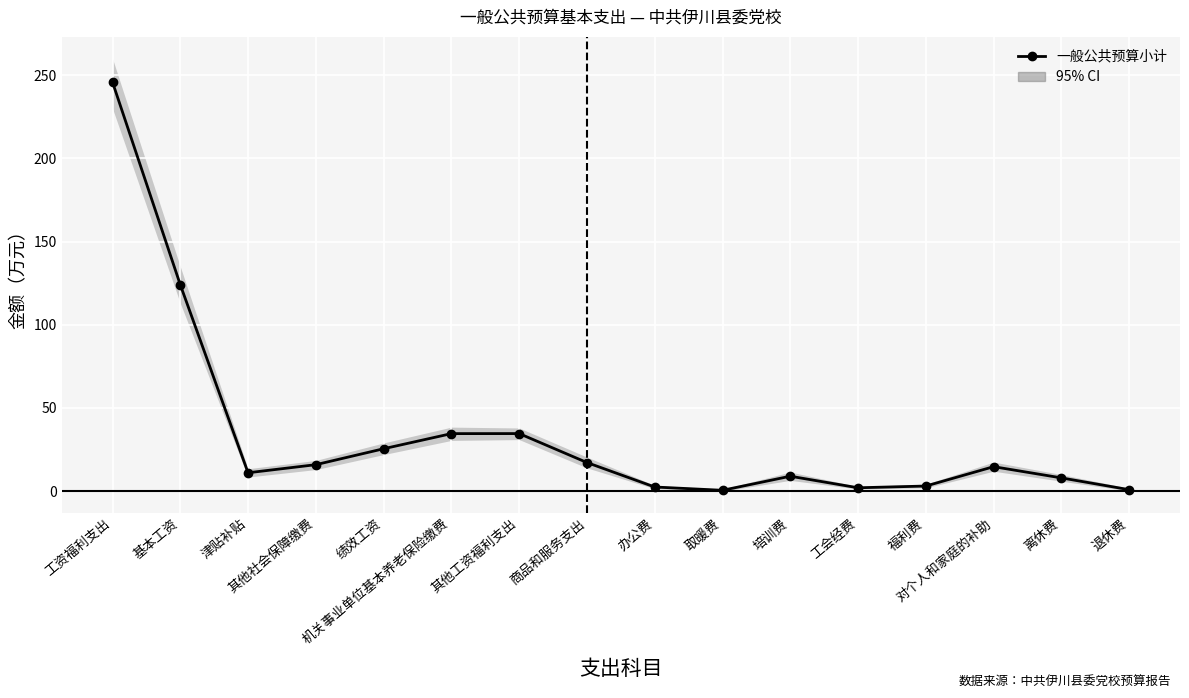

At which category does the chart reach its peak across all series?

工资福利支出